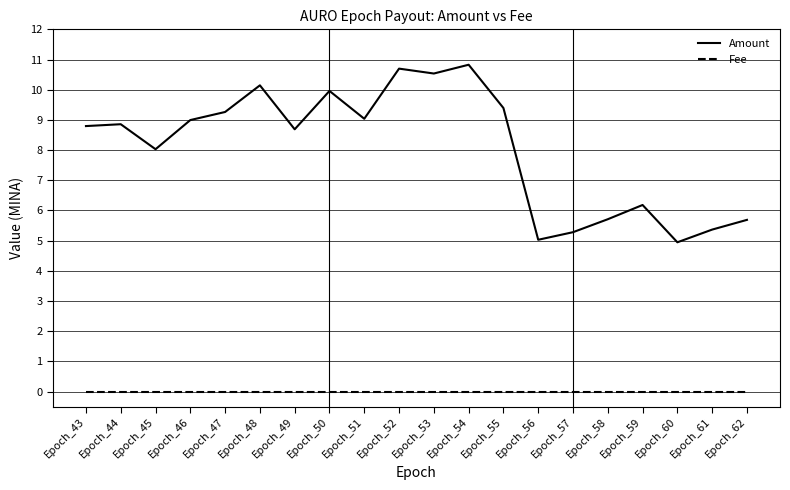

Which series has the largest range (max minus min)?

Amount